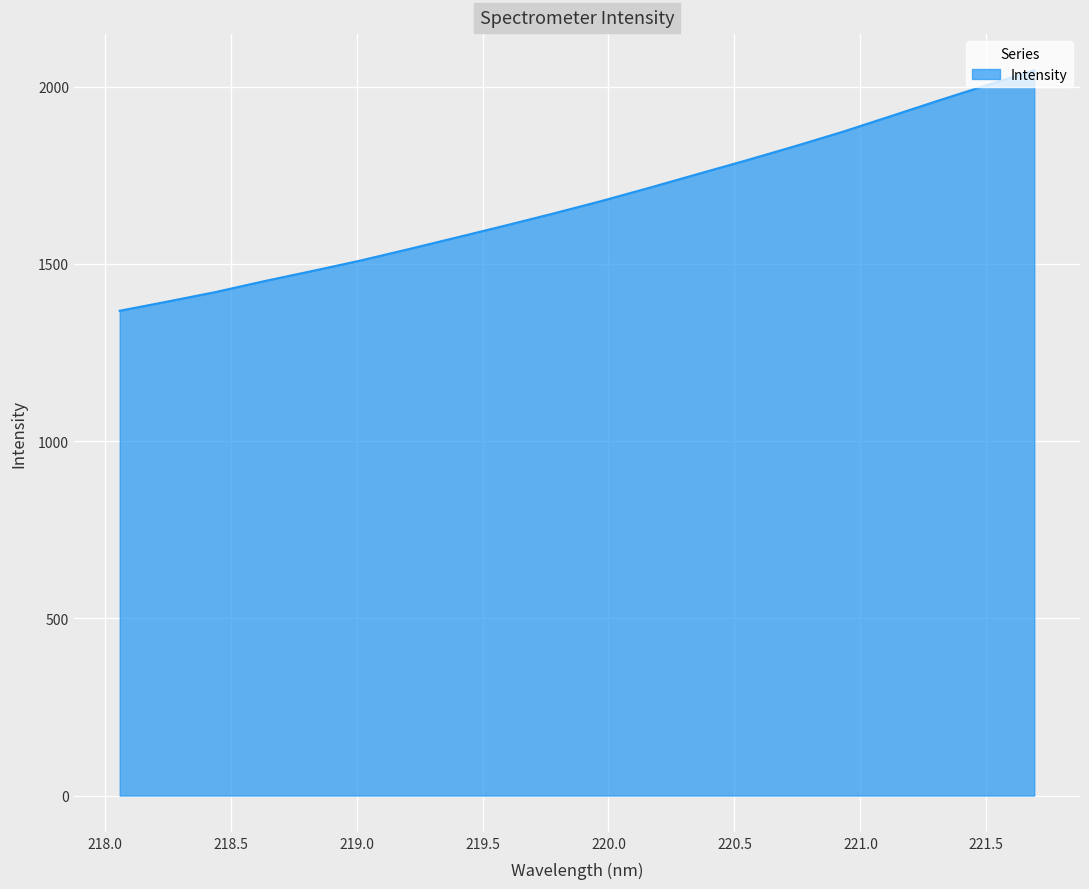

What is the average value?

1678.0